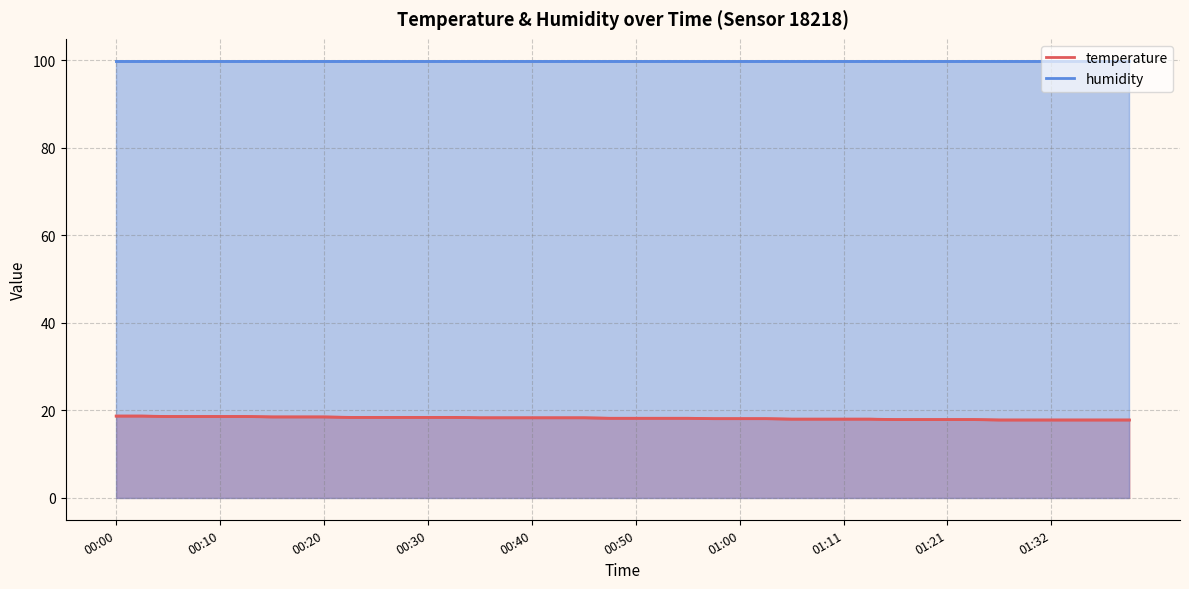

What is the value of the temperature point at the 26th from the left?

18.1